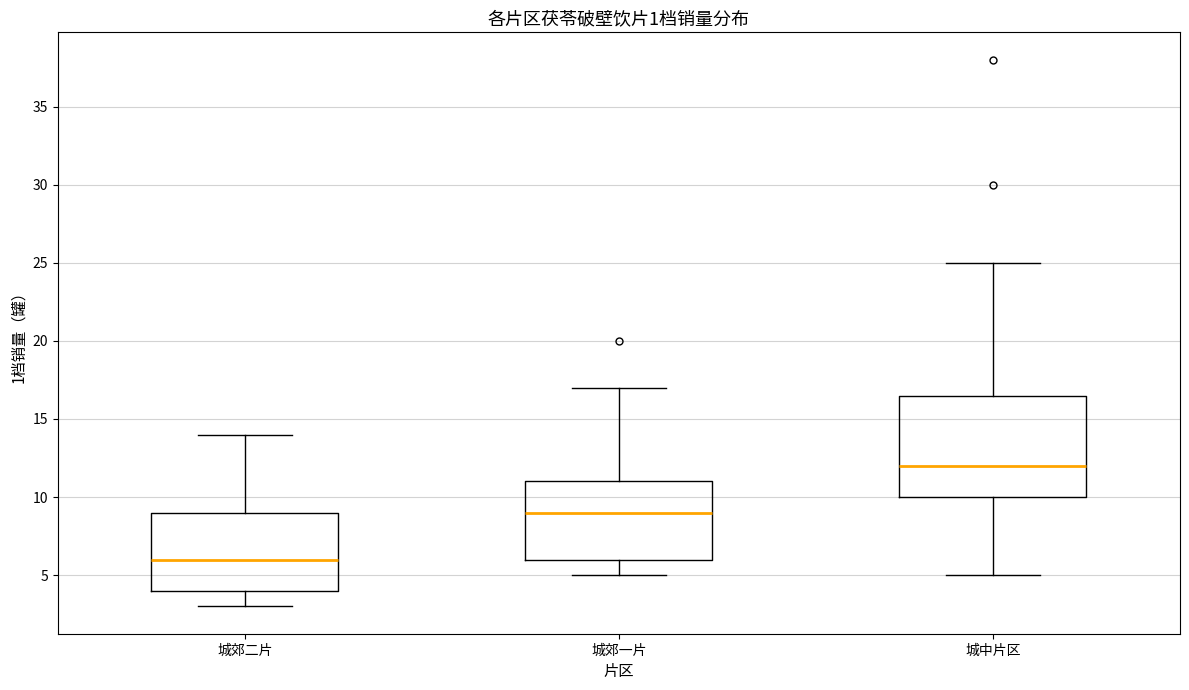

Which box is the tallest, from its lower edge to its upper edge?

城中片区